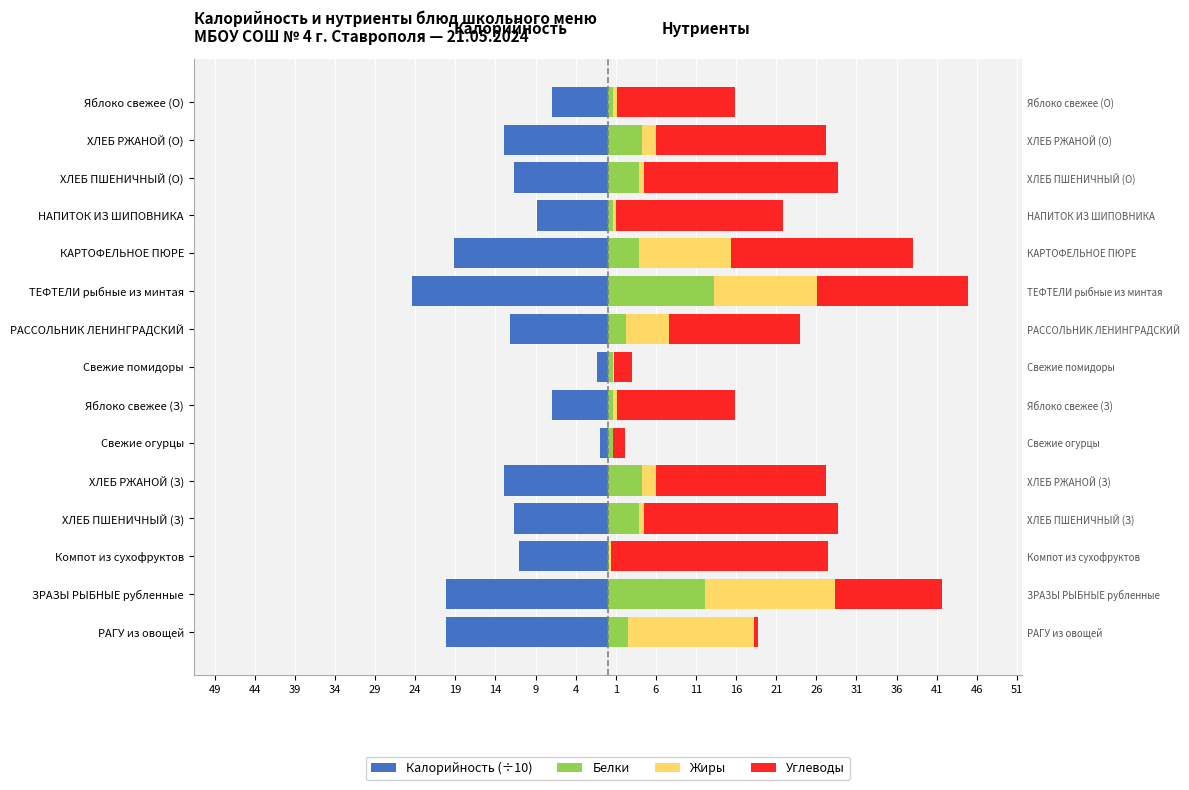

Rank the series at КАРТОФЕЛЬНОЕ ПЮРЕ from highest to lowest value.

Углеводы, Жиры, Белки, Калорийность (÷10)